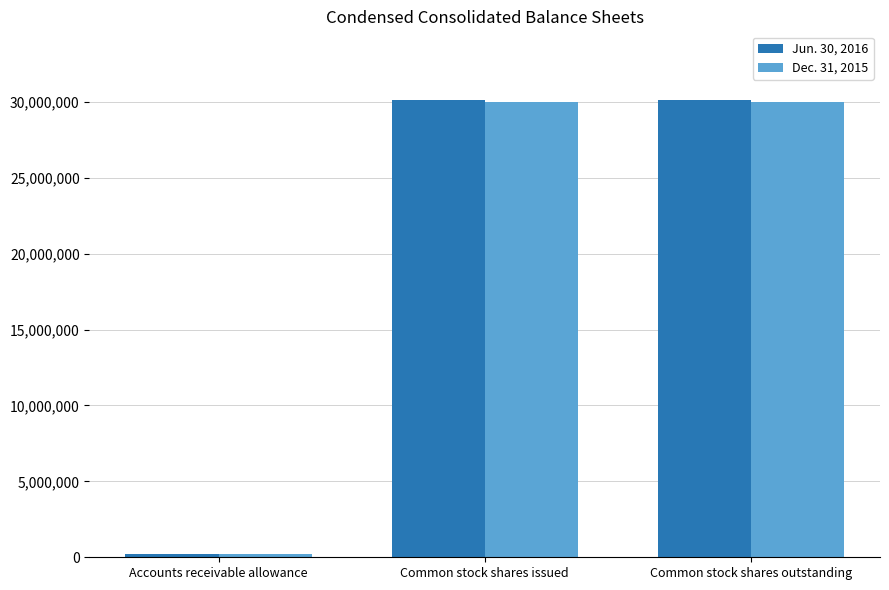

The Jun. 30, 2016 series shows 11821051 at Common stock shares issued. True or false?

False